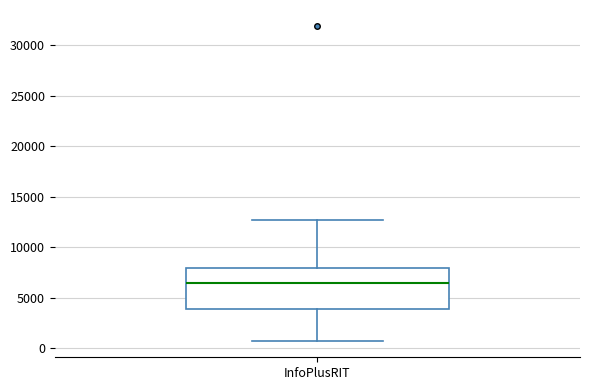

Read this box plot against the y-axis: the position of the median line, the range covered by the box, and the ends of both whiskers. The values are not printed on the chart, so give them approximately, as read against the axis.

median 6500, box 4000 to 8000, whiskers 500 to 12500